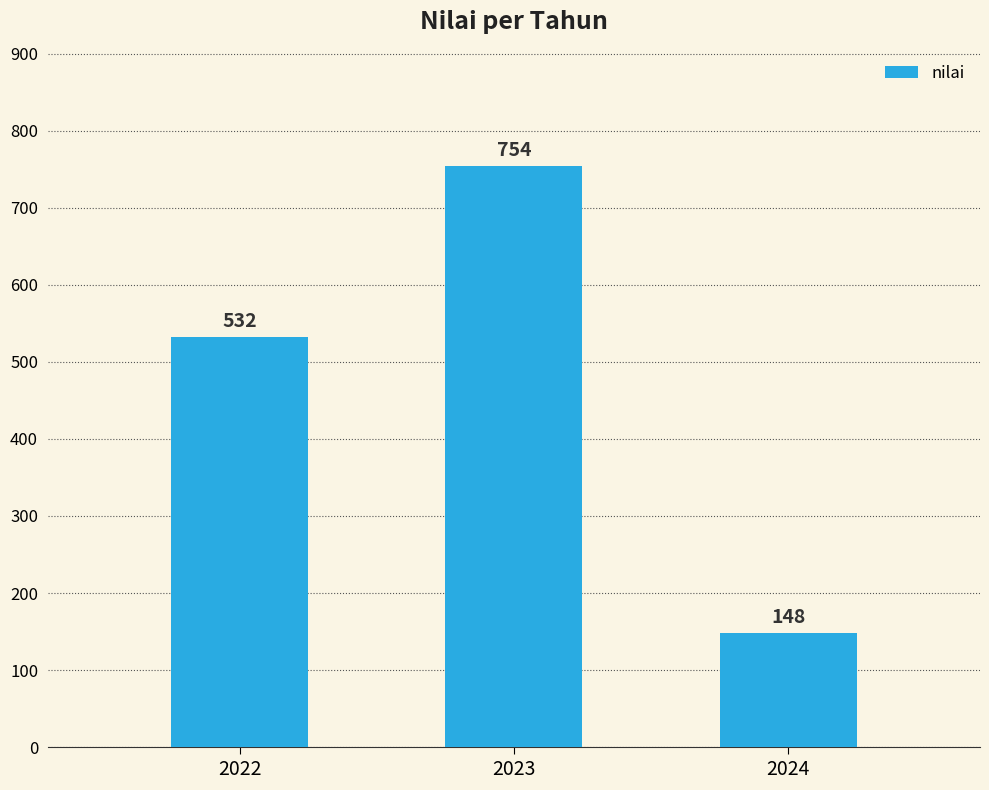

The chart shows a value of 83 at 2024. True or false?

False